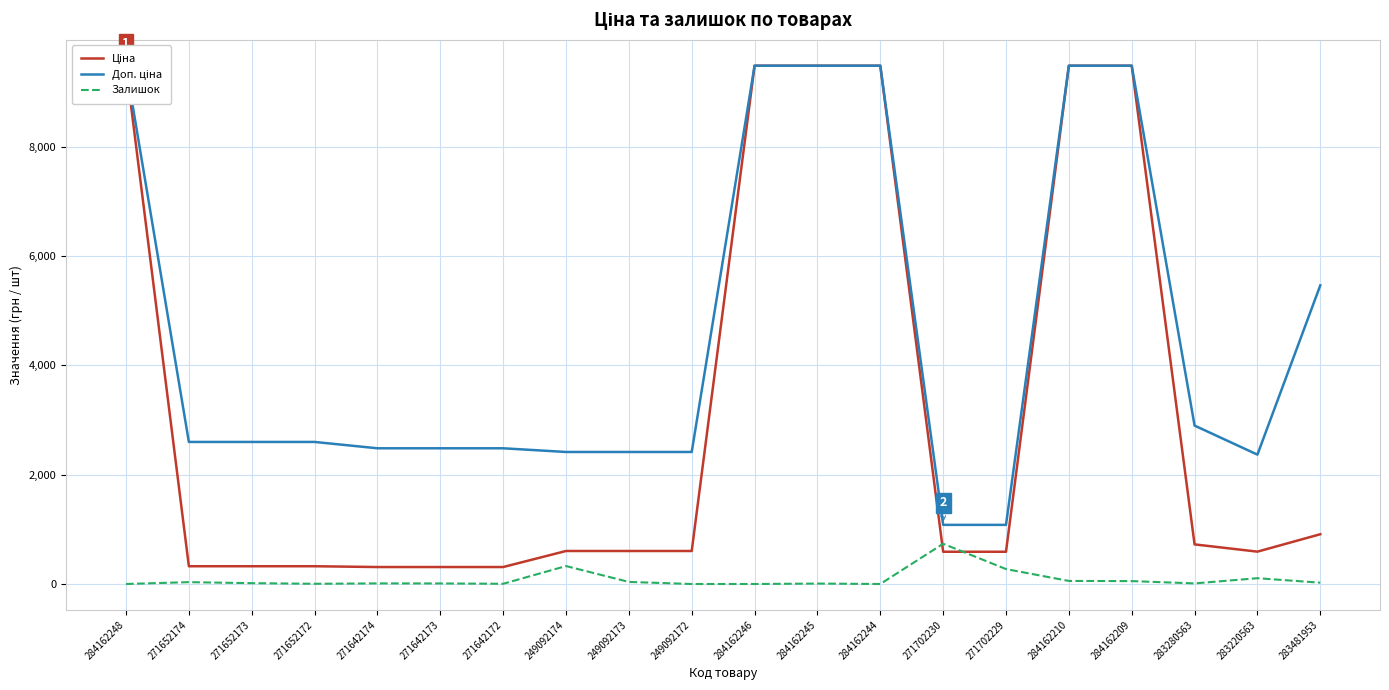

True or false: Доп. ціна and Ціна intersect in this chart.

False